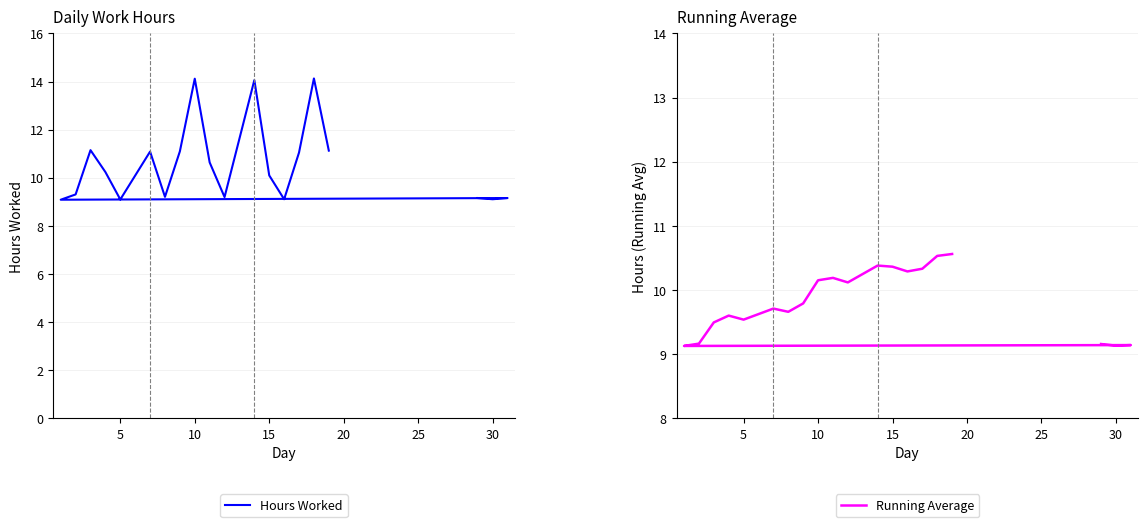

True or false: Running Average has a value of 15.4 at 19.

False